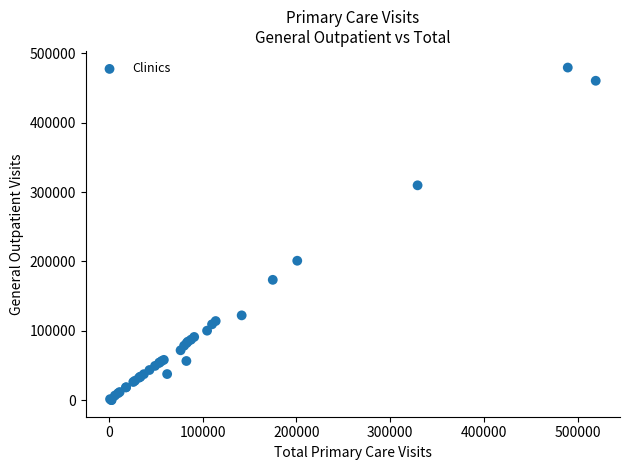

What Y value in the scatter plot is closest to 239750?

200945